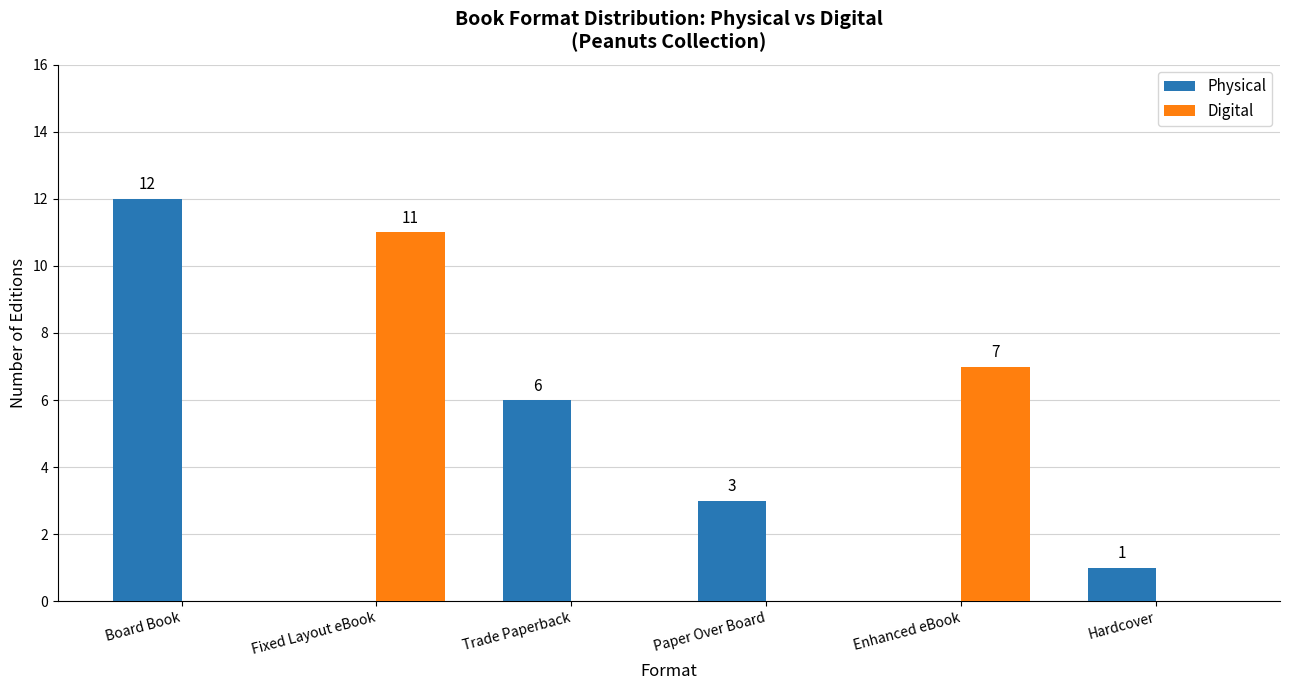

What is the difference between the Physical values at Fixed Layout eBook and Trade Paperback?

6